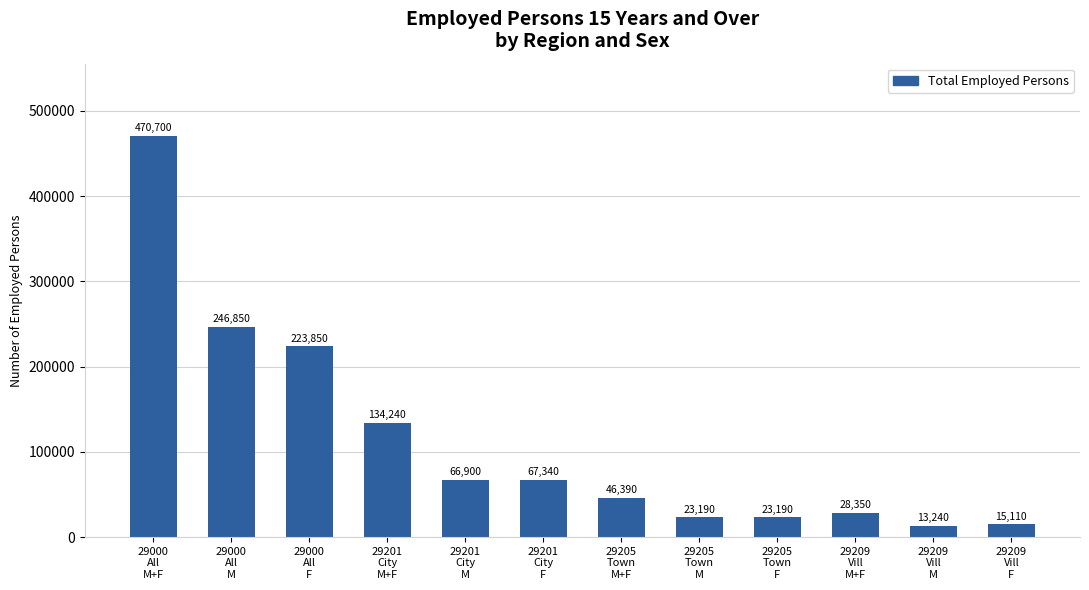

Reading left to right, list all the values displayed in this chart.

470700	246850	223850	134240	66900	67340	46390	23190	23190	28350	13240	15110